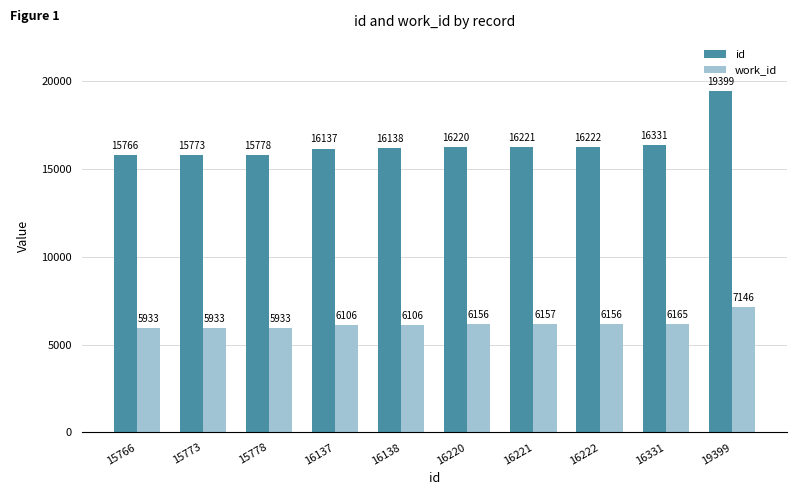

What is the spread (max minus min) of values at 16137?

10031